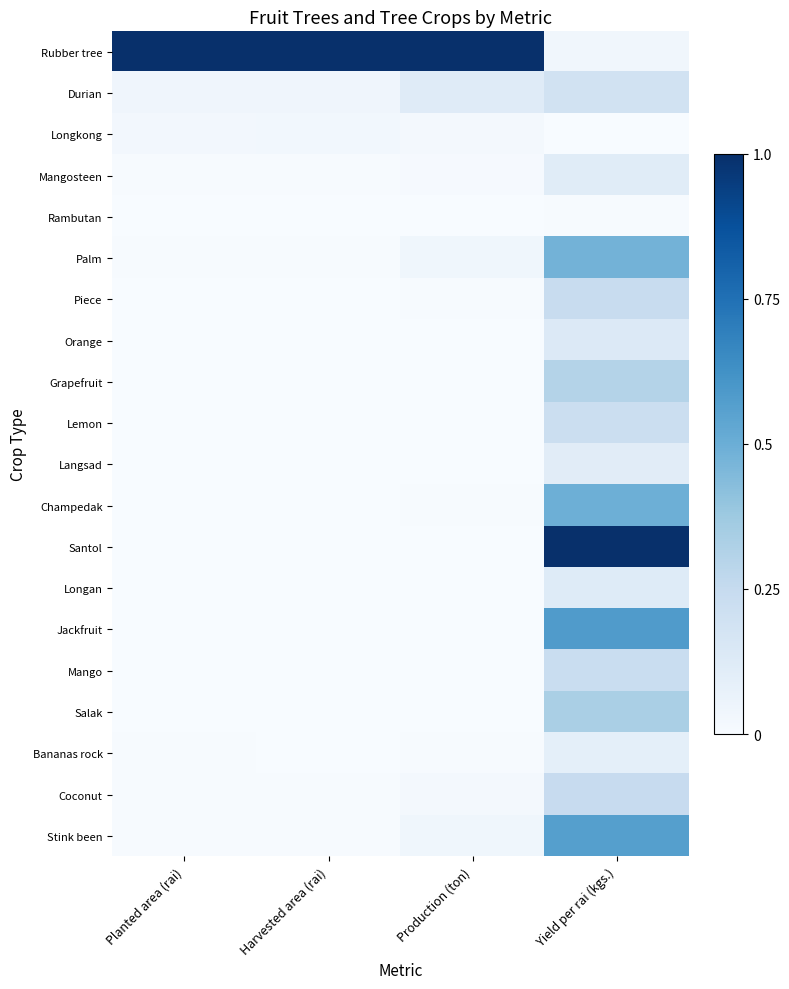

Reading right to left, extract all data points from this chart.

Rubber tree: Yield per rai (kgs.)=0.0	Production (ton)=1.0	Harvested area (rai)=1.0	Planted area (rai)=1.0
Durian: Yield per rai (kgs.)=0.2	Production (ton)=0.1	Harvested area (rai)=0.0	Planted area (rai)=0.0
Longkong: Yield per rai (kgs.)=0.0	Production (ton)=0.0	Harvested area (rai)=0.0	Planted area (rai)=0.0
Mangosteen: Yield per rai (kgs.)=0.1	Production (ton)=0.0	Harvested area (rai)=0.0	Planted area (rai)=0.0
Rambutan: Yield per rai (kgs.)=0.0	Production (ton)=0.0	Harvested area (rai)=0.0	Planted area (rai)=0.0
Palm: Yield per rai (kgs.)=0.5	Production (ton)=0.0	Harvested area (rai)=0.0	Planted area (rai)=0.0
Piece: Yield per rai (kgs.)=0.2	Production (ton)=0.0	Harvested area (rai)=0.0	Planted area (rai)=0.0
Orange: Yield per rai (kgs.)=0.1	Production (ton)=0.0	Harvested area (rai)=0.0	Planted area (rai)=0.0
Grapefruit: Yield per rai (kgs.)=0.3	Production (ton)=0.0	Harvested area (rai)=0.0	Planted area (rai)=0.0
Lemon: Yield per rai (kgs.)=0.2	Production (ton)=0.0	Harvested area (rai)=0.0	Planted area (rai)=0.0
Langsad: Yield per rai (kgs.)=0.1	Production (ton)=0.0	Harvested area (rai)=0.0	Planted area (rai)=0.0
Champedak: Yield per rai (kgs.)=0.5	Production (ton)=0.0	Harvested area (rai)=0.0	Planted area (rai)=0.0
Santol: Yield per rai (kgs.)=1.0	Production (ton)=0.0	Harvested area (rai)=0.0	Planted area (rai)=0.0
Longan: Yield per rai (kgs.)=0.1	Production (ton)=0.0	Harvested area (rai)=0.0	Planted area (rai)=0.0
Jackfruit: Yield per rai (kgs.)=0.6	Production (ton)=0.0	Harvested area (rai)=0.0	Planted area (rai)=0.0
Mango: Yield per rai (kgs.)=0.2	Production (ton)=0.0	Harvested area (rai)=0.0	Planted area (rai)=0.0
Salak: Yield per rai (kgs.)=0.3	Production (ton)=0.0	Harvested area (rai)=0.0	Planted area (rai)=0.0
Bananas rock: Yield per rai (kgs.)=0.1	Production (ton)=0.0	Harvested area (rai)=0.0	Planted area (rai)=0.0
Coconut: Yield per rai (kgs.)=0.2	Production (ton)=0.0	Harvested area (rai)=0.0	Planted area (rai)=0.0
Stink been: Yield per rai (kgs.)=0.6	Production (ton)=0.0	Harvested area (rai)=0.0	Planted area (rai)=0.0